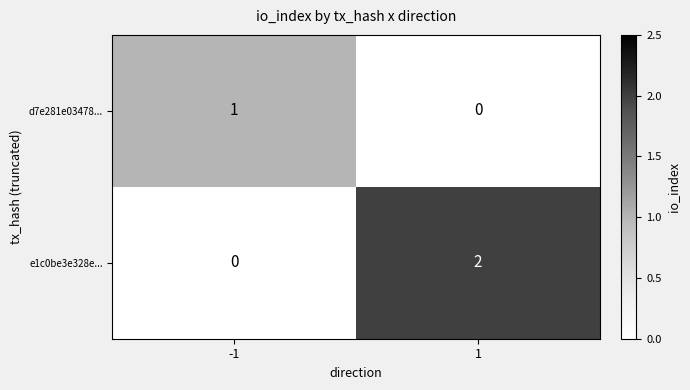

Count the number of categories in the chart.

2